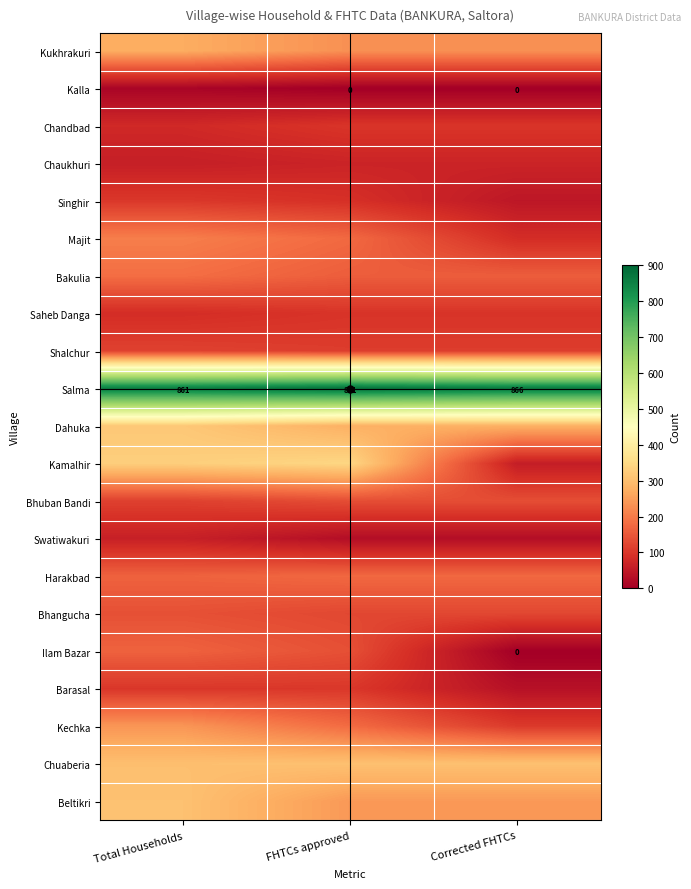

What is the total value across all series at Corrected FHTCs?

3242